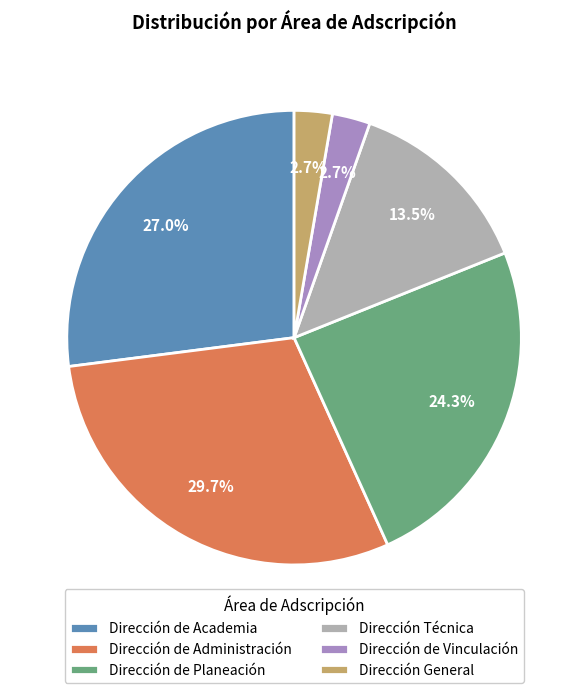

Which slice is the largest?

Dirección de Administración